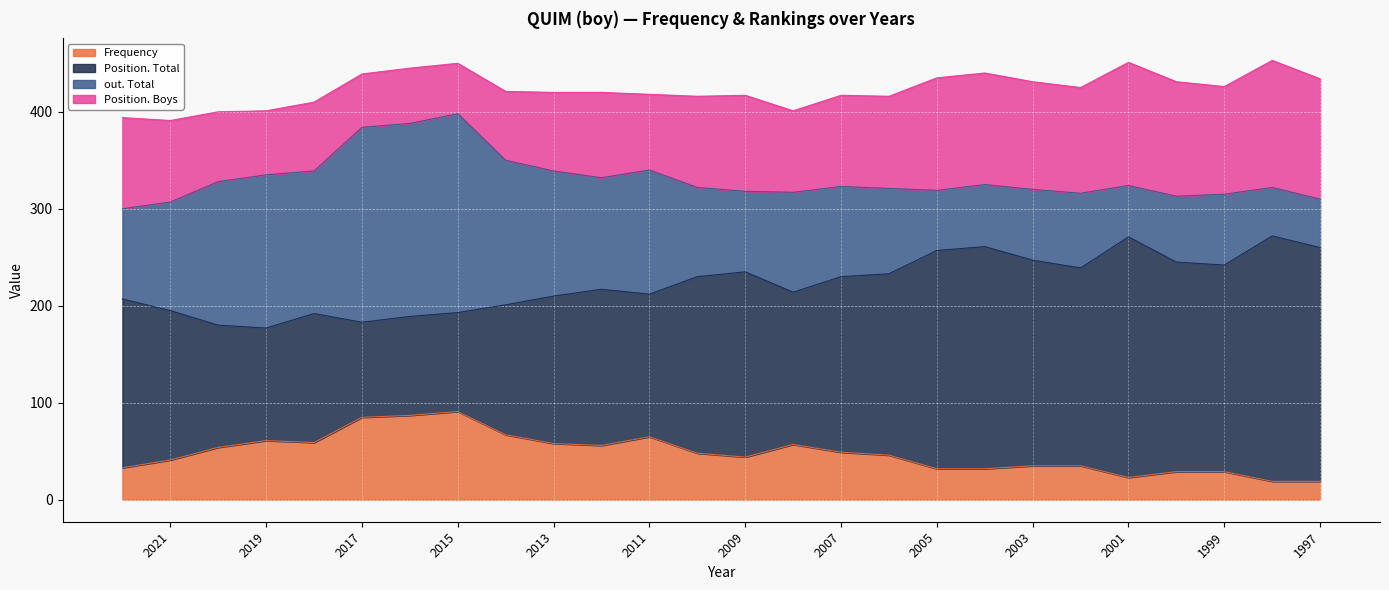

Reading left to right, extract all data points from this chart.

Frequency: 2022=33	2021=41	2020=54	2019=61	2018=59	2017=85	2016=87	2015=91	2014=67	2013=58	2012=56	2011=65	2010=48	2009=44	2008=57	2007=49	2006=46	2005=32	2004=32	2003=35	2002=35	2001=23	2000=29	1999=29	1998=19	1997=19
Position. Total: 2022=174	2021=154	2020=126	2019=116	2018=133	2017=98	2016=102	2015=102	2014=134	2013=152	2012=161	2011=147	2010=182	2009=191	2008=157	2007=181	2006=187	2005=225	2004=229	2003=212	2002=204	2001=248	2000=216	1999=213	1998=253	1997=241
out. Total: 2022=93	2021=112	2020=148	2019=158	2018=147	2017=201	2016=199	2015=205	2014=149	2013=129	2012=115	2011=128	2010=92	2009=83	2008=103	2007=93	2006=88	2005=62	2004=64	2003=73	2002=77	2001=53	2000=68	1999=73	1998=50	1997=50
Position. Boys: 2022=94	2021=84	2020=72	2019=66	2018=71	2017=55	2016=57	2015=52	2014=71	2013=81	2012=88	2011=78	2010=94	2009=99	2008=84	2007=94	2006=95	2005=116	2004=115	2003=111	2002=109	2001=127	2000=118	1999=111	1998=131	1997=124